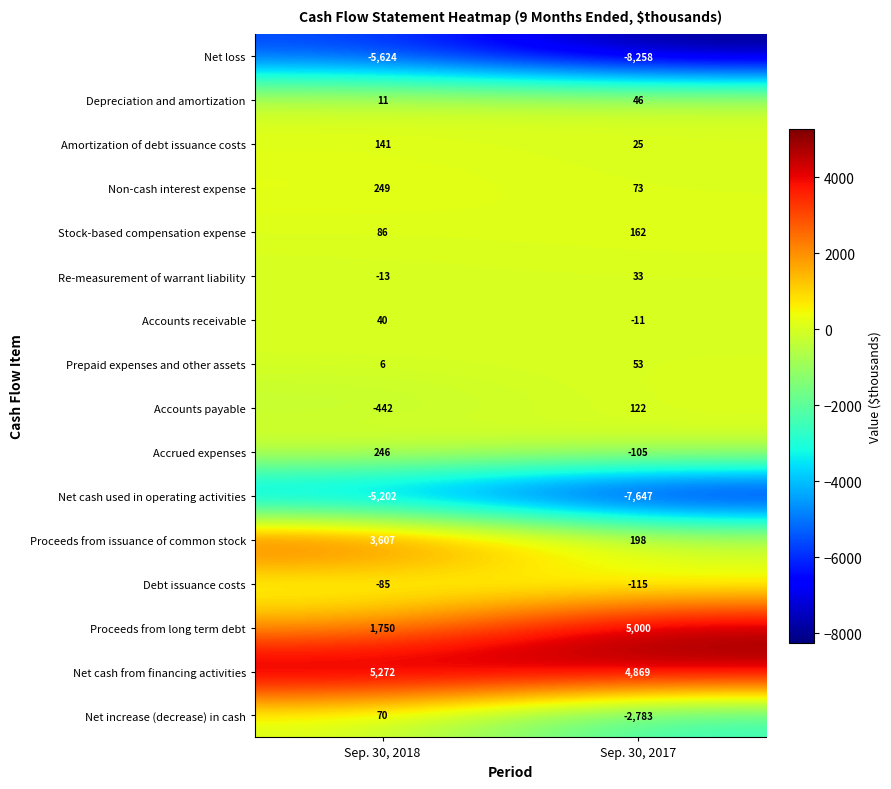

What is the total value across all series at Sep. 30, 2018?

112